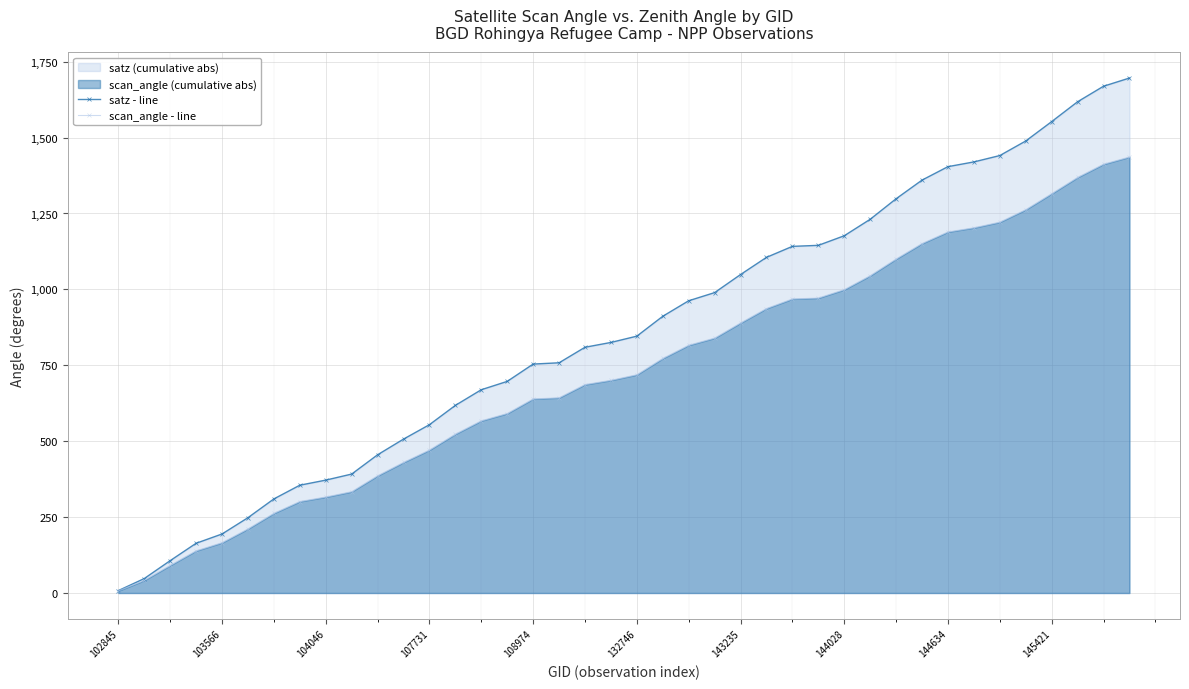

What position from the left is 29?

30